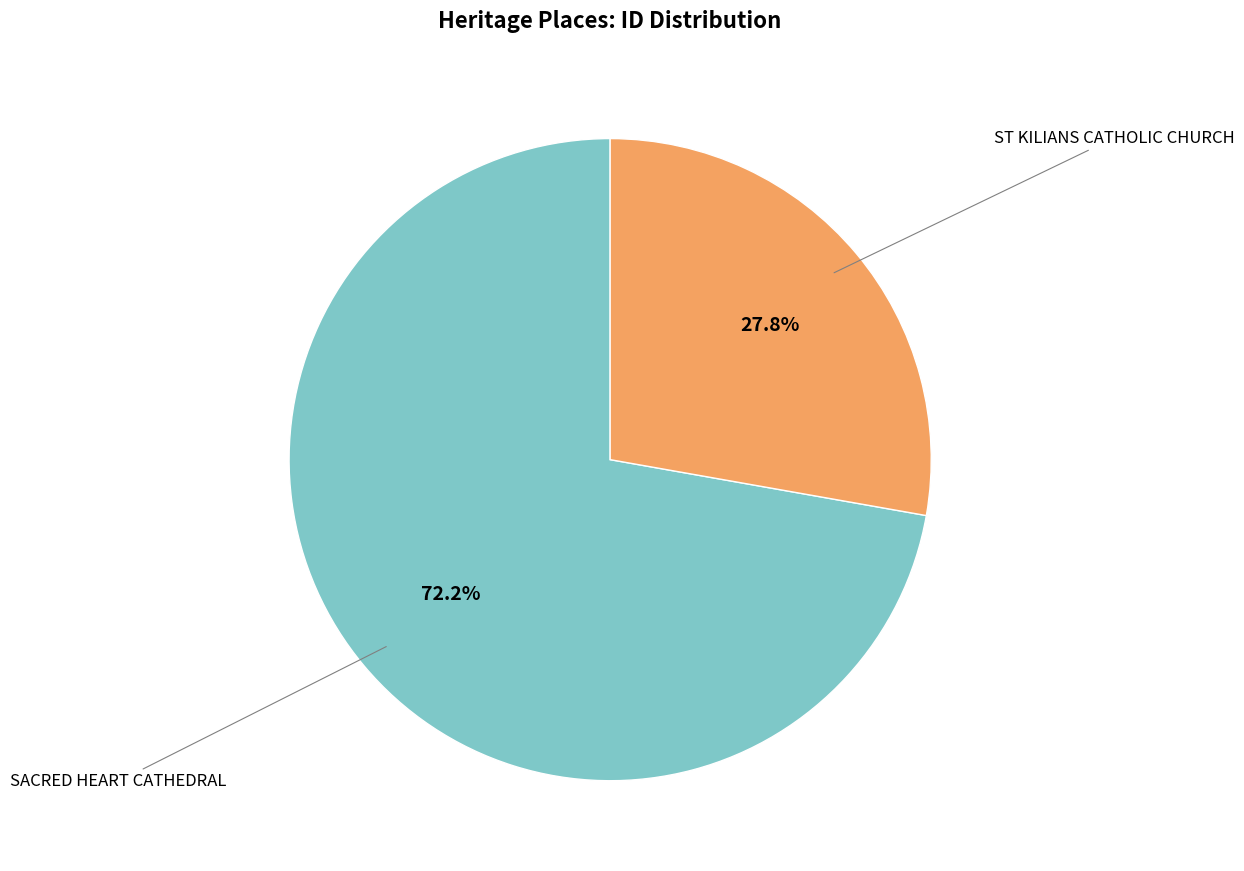

Is there a majority slice in this chart?

Yes